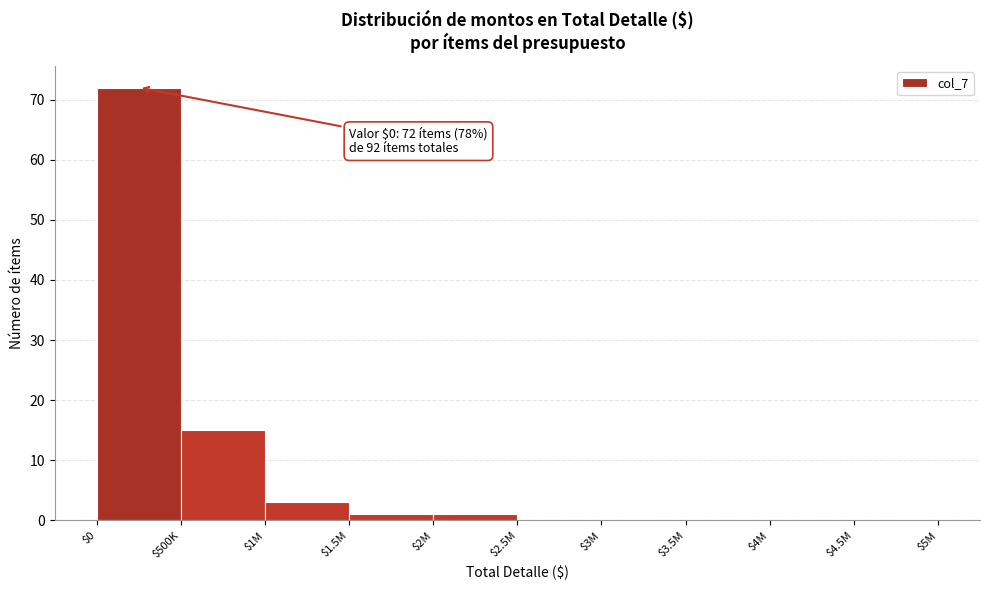

Which label corresponds to the largest value in the chart?

$0